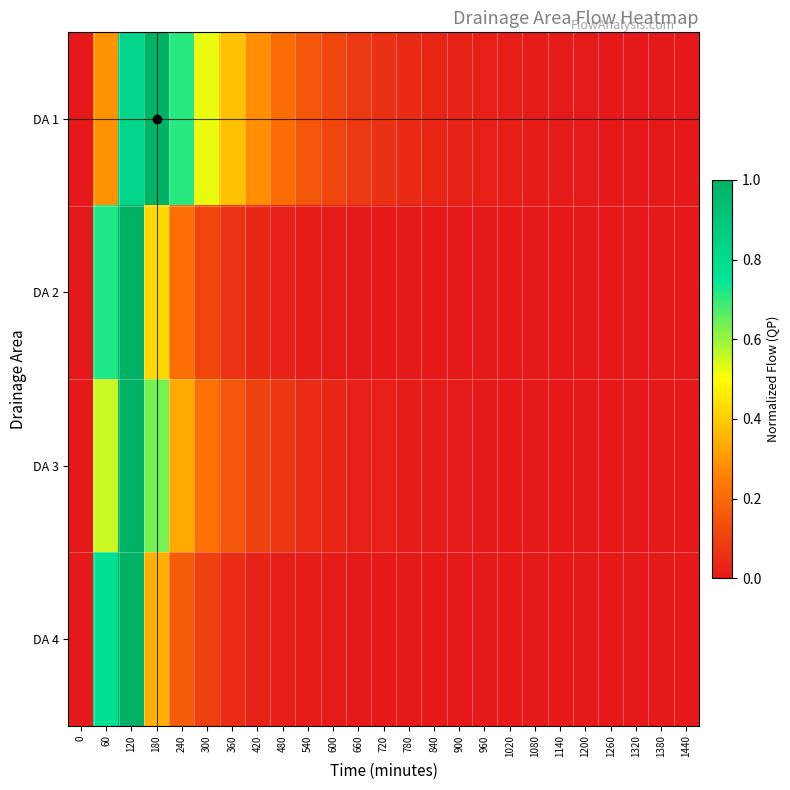

What is the greatest value displayed?

1.0